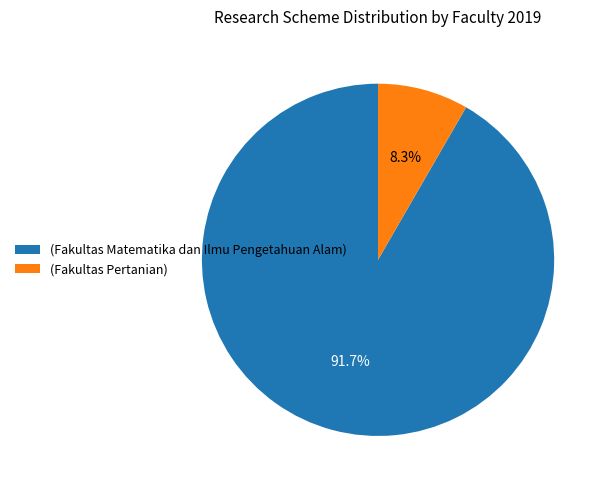

Is there a majority slice in this chart?

Yes